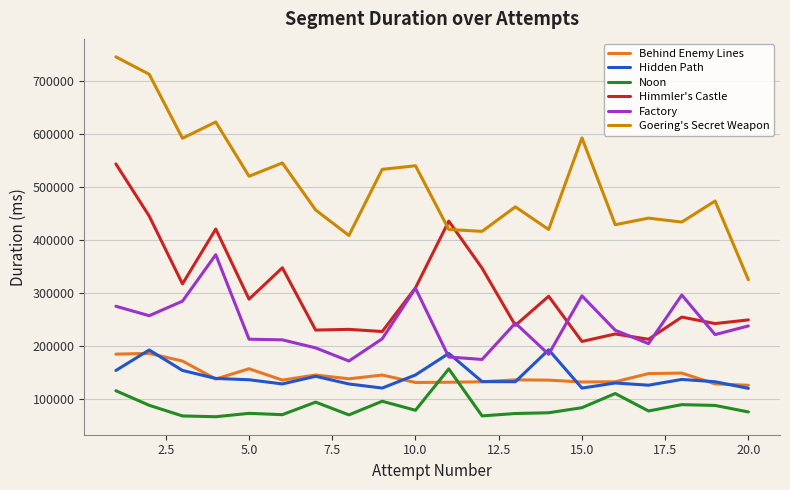

Which series has the largest range (max minus min)?

Goering's Secret Weapon